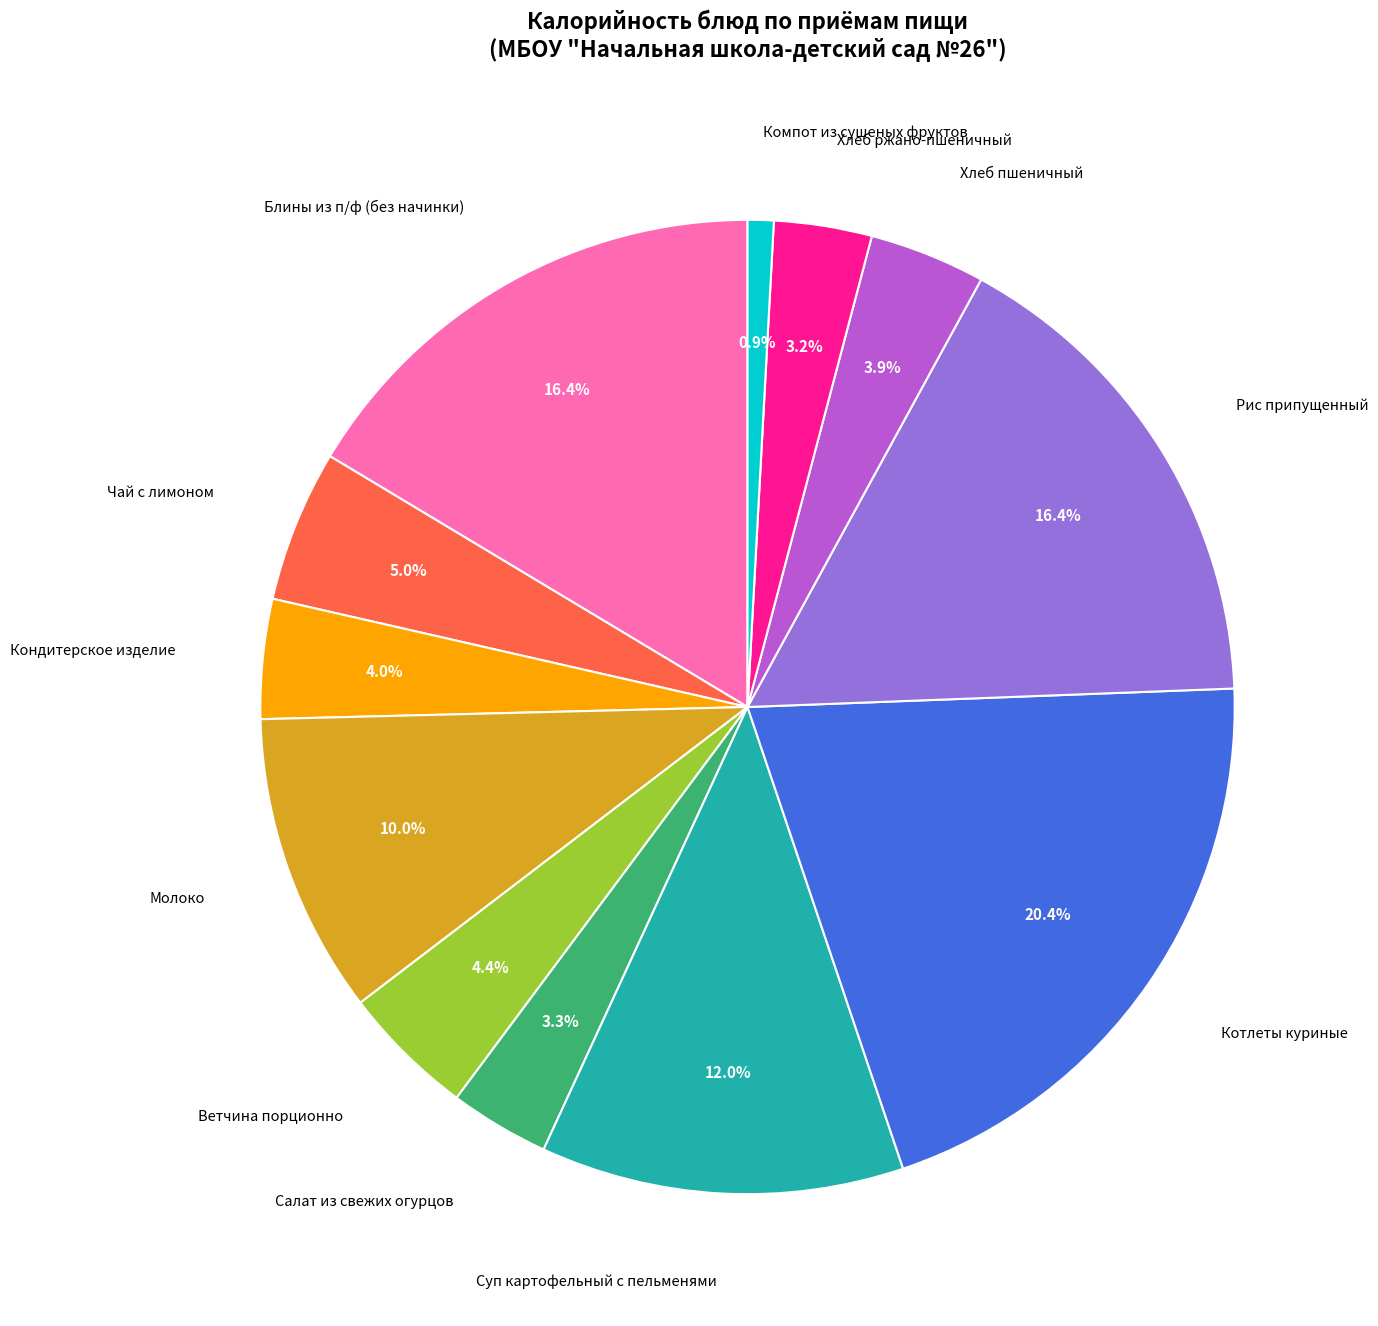

Does Рис припущенный represent more than half of the total?

No